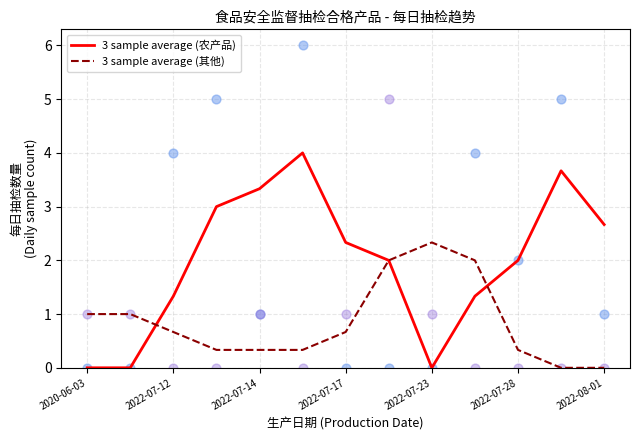

Which series reaches the maximum Y coordinate?

3 sample average (农产品)